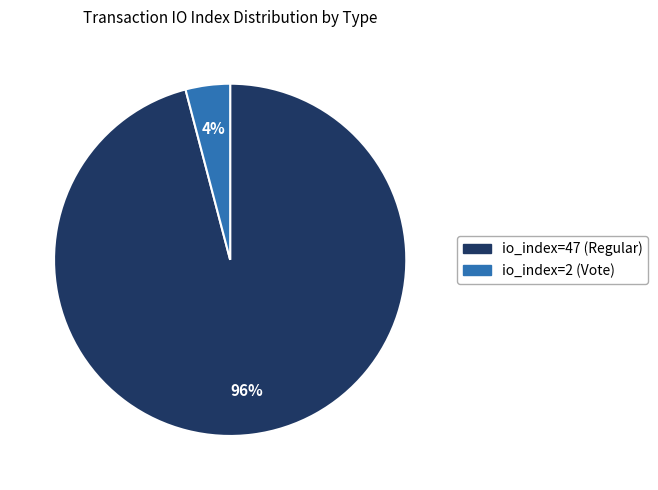

What percentage is the io_index=47 (Regular) slice, to the nearest percent?

96%